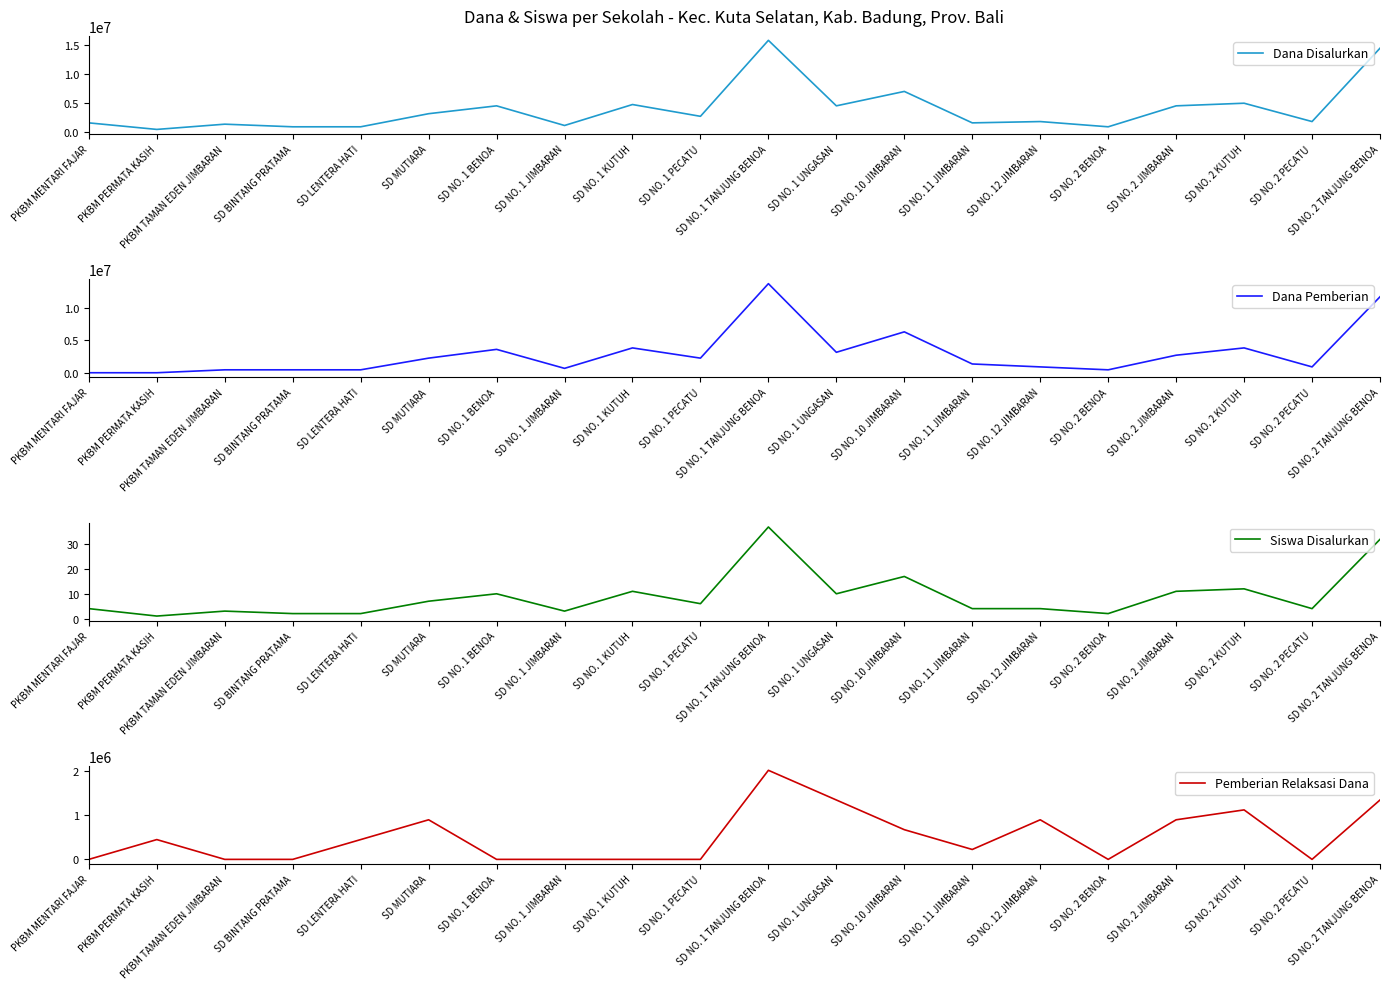

What is the label of the 8th point from the left?

SD NO. 1 JIMBARAN